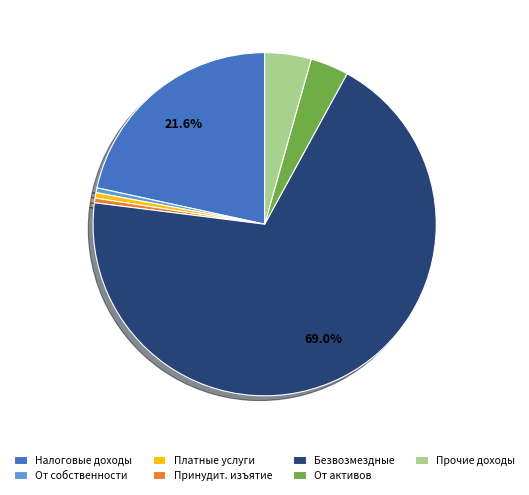

How many segments does this pie chart have?

7